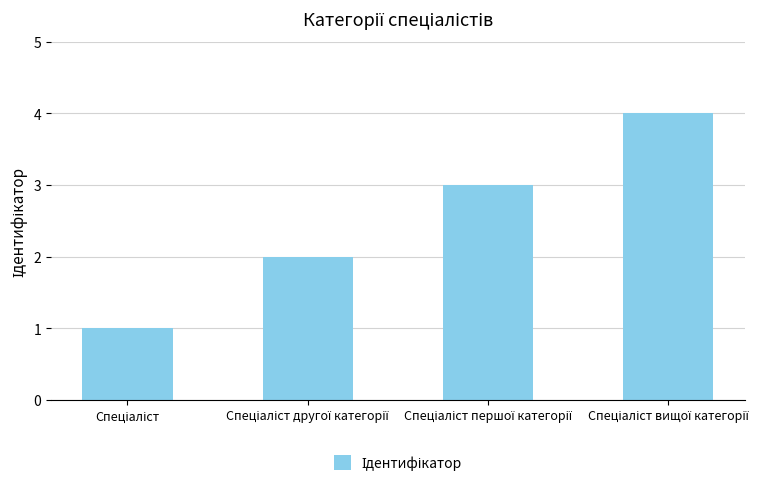

What is the difference between the maximum and minimum values?

3